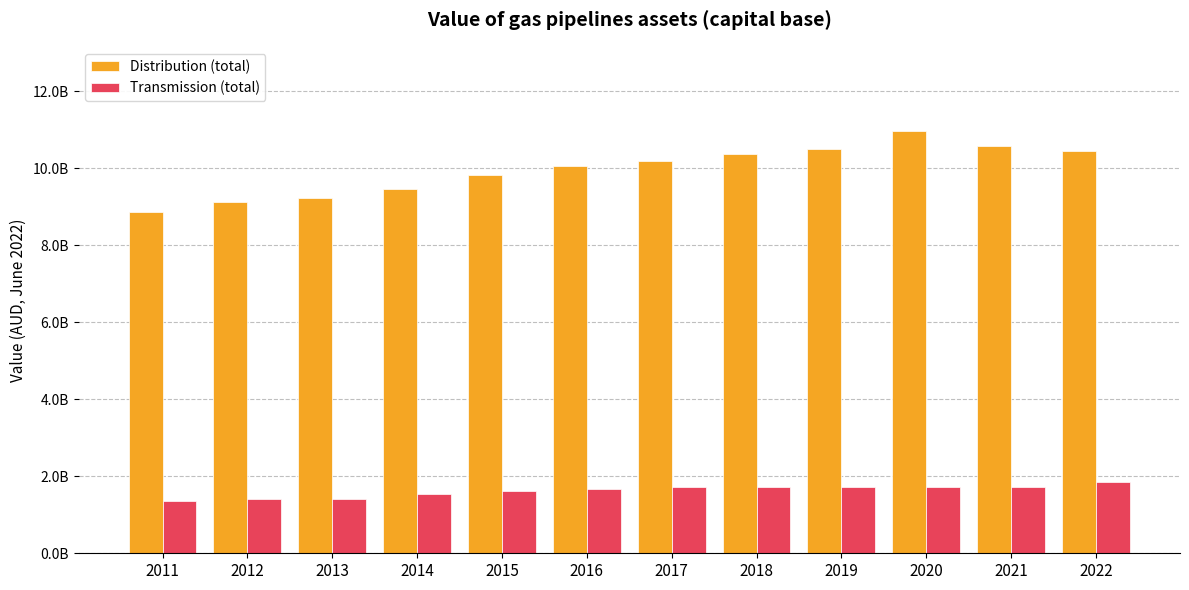

What is the sum of the Distribution (total) values at 2019 and 2014?

19954827187.6